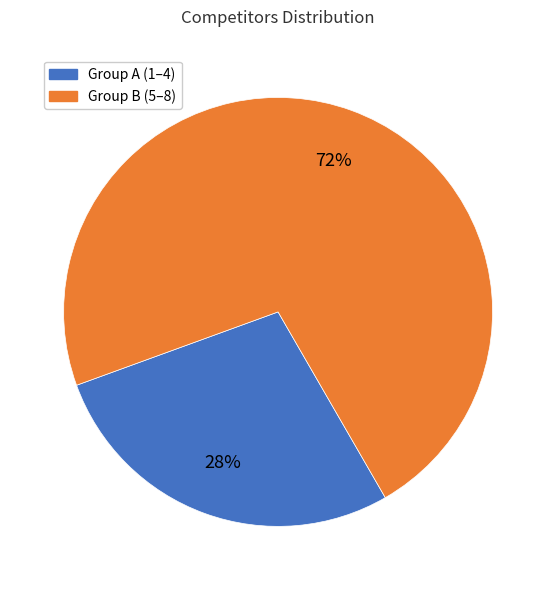

To the nearest percent, what is the average slice percentage?

50%